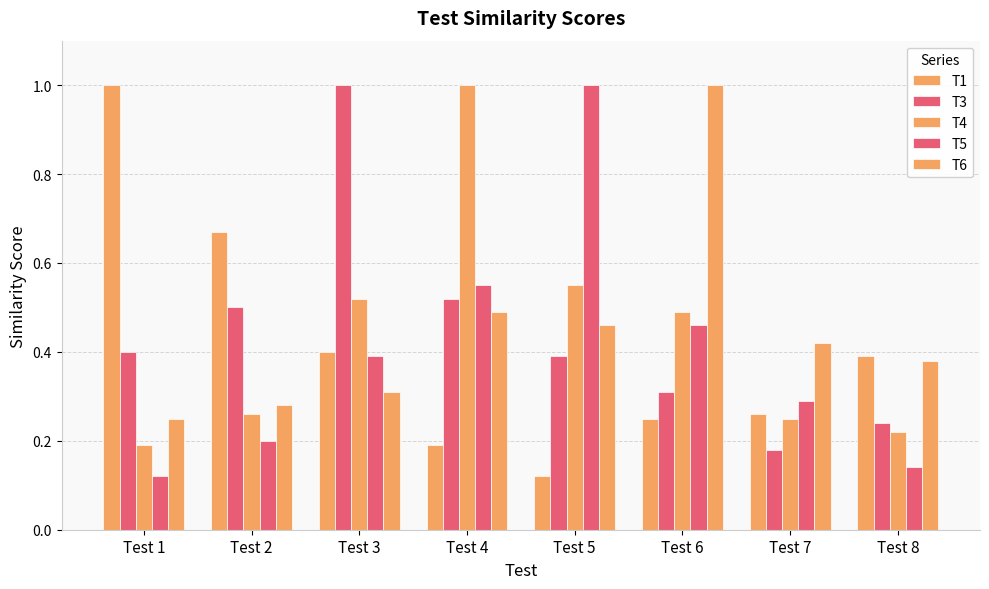

List the labels in order of T3 value, largest first.

Test 3, Test 4, Test 2, Test 1, Test 5, Test 6, Test 8, Test 7